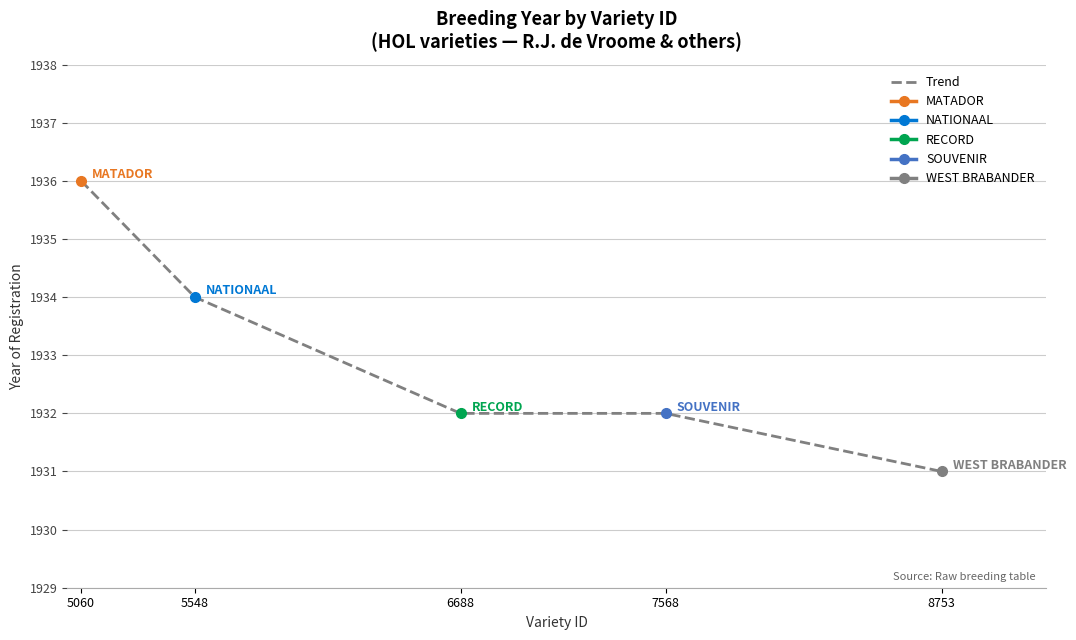

Which has a higher value, 5060 or 7568?

5060